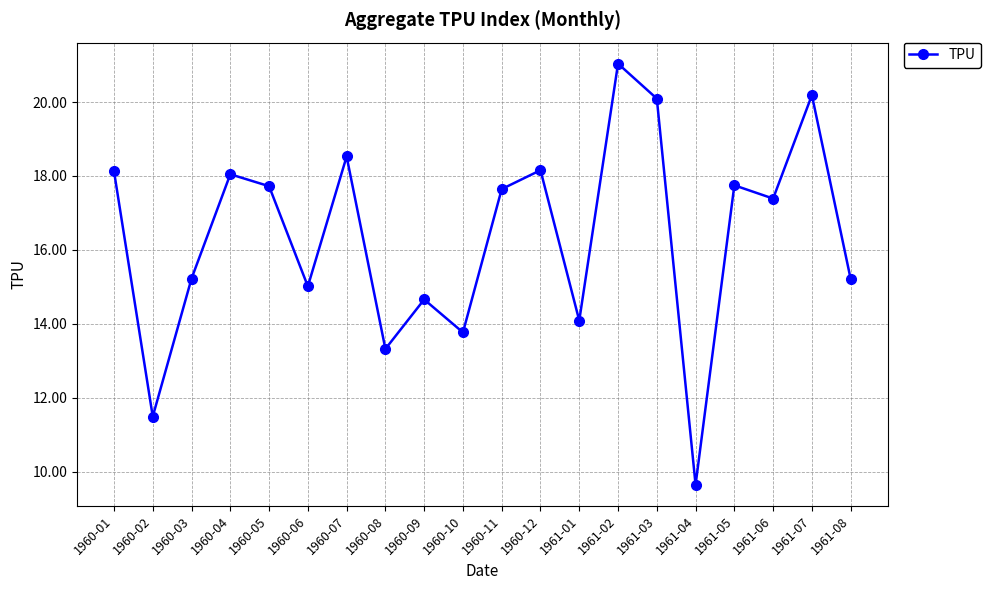

How many interior local valleys (lower than both neighbors) does the data have?

7